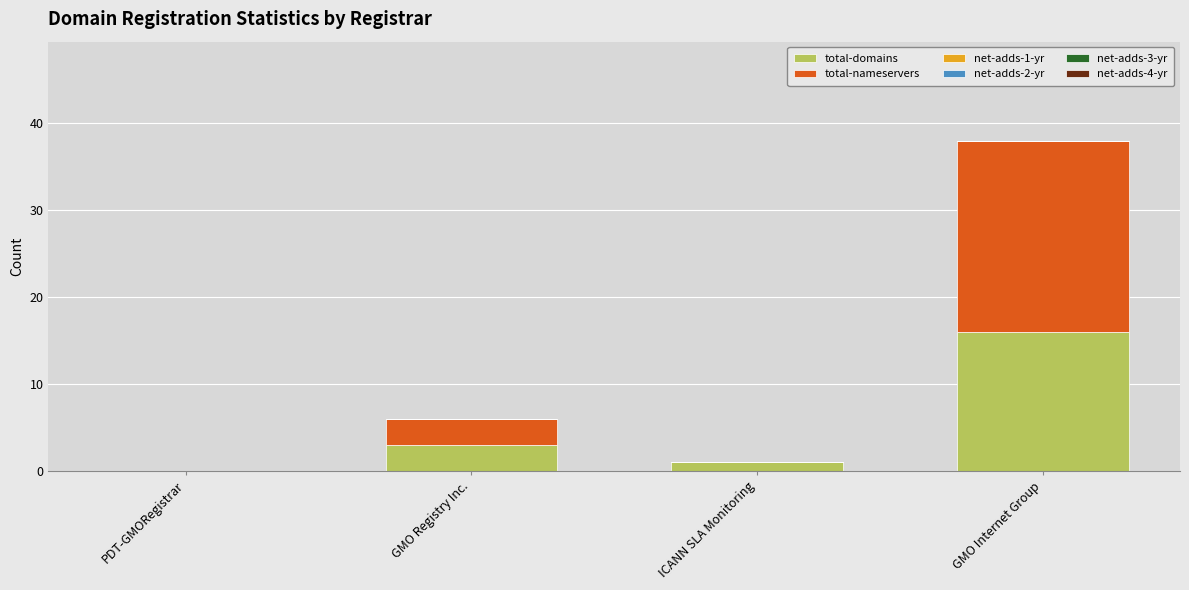

Are the bars grouped side by side (vs. stacked)?

No